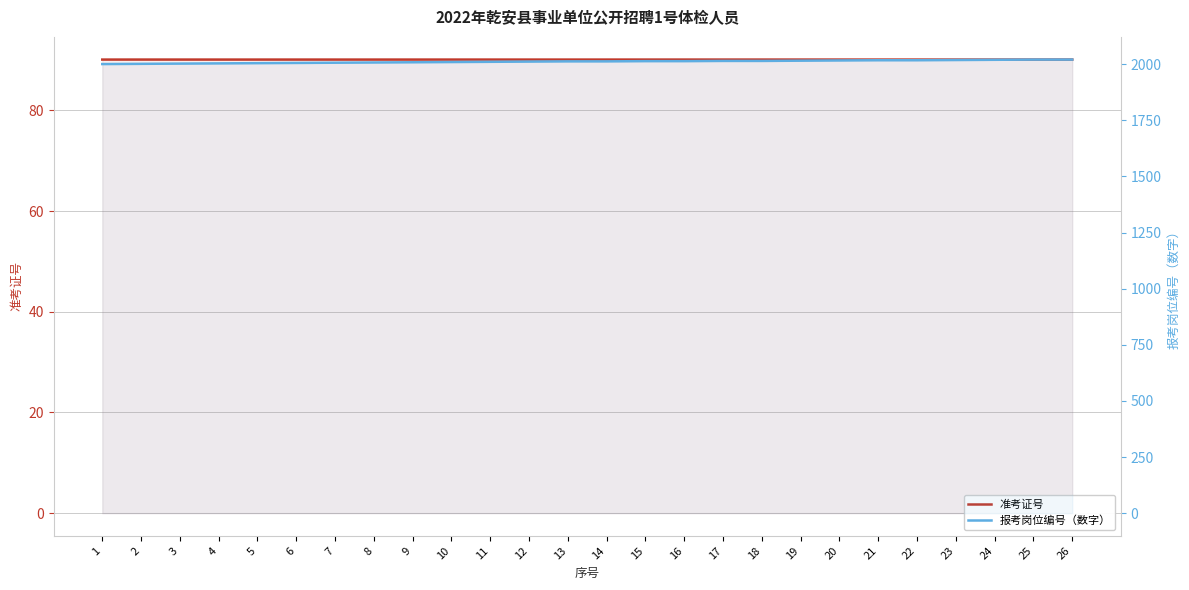

What is the sum of all 准考证号 values?

2342624880